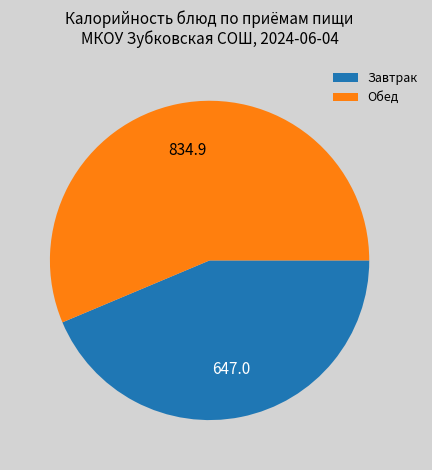

Is there a majority slice in this chart?

Yes